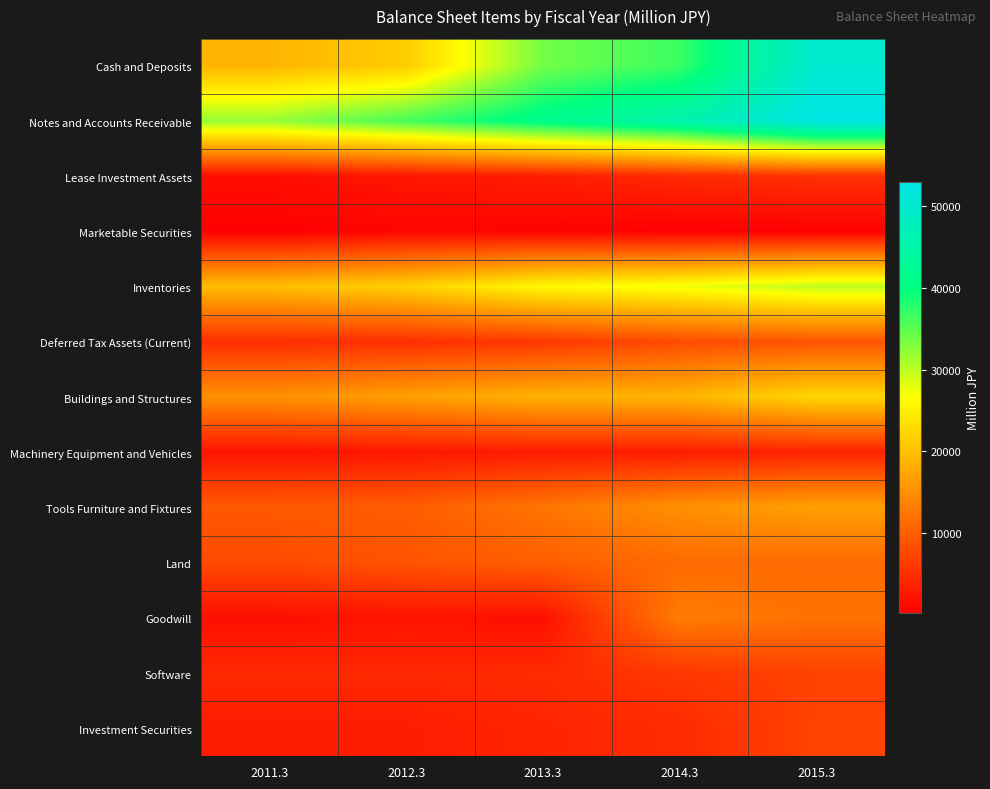

Reading left to right, extract all data points from this chart.

Cash and Deposits: 2011.3=18950	2012.3=21362	2013.3=33830	2014.3=36698	2015.3=50272
Notes and Accounts Receivable: 2011.3=32063	2012.3=36218	2013.3=41254	2014.3=45514	2015.3=53038
Lease Investment Assets: 2011.3=1762	2012.3=2576	2013.3=3262	2014.3=4640	2015.3=5413
Marketable Securities: 2011.3=178	2012.3=745	2013.3=627	2014.3=131	2015.3=240
Inventories: 2011.3=19810	2012.3=21843	2013.3=25940	2014.3=27319	2015.3=29888
Deferred Tax Assets (Current): 2011.3=4925	2012.3=5129	2013.3=6029	2014.3=8011	2015.3=8987
Buildings and Structures: 2011.3=15232	2012.3=16736	2013.3=18652	2014.3=18855	2015.3=22425
Machinery Equipment and Vehicles: 2011.3=2393	2012.3=2609	2013.3=3102	2014.3=3235	2015.3=3895
Tools Furniture and Fixtures: 2011.3=9432	2012.3=9857	2013.3=12353	2014.3=15145	2015.3=16834
Land: 2011.3=7892	2012.3=8893	2013.3=10023	2014.3=11264	2015.3=11259
Goodwill: 2011.3=1830	2012.3=2194	2013.3=1790	2014.3=13115	2015.3=12114
Software: 2011.3=4584	2012.3=4447	2013.3=4654	2014.3=5969	2015.3=7112
Investment Securities: 2011.3=3101	2012.3=3259	2013.3=4035	2014.3=4672	2015.3=7174